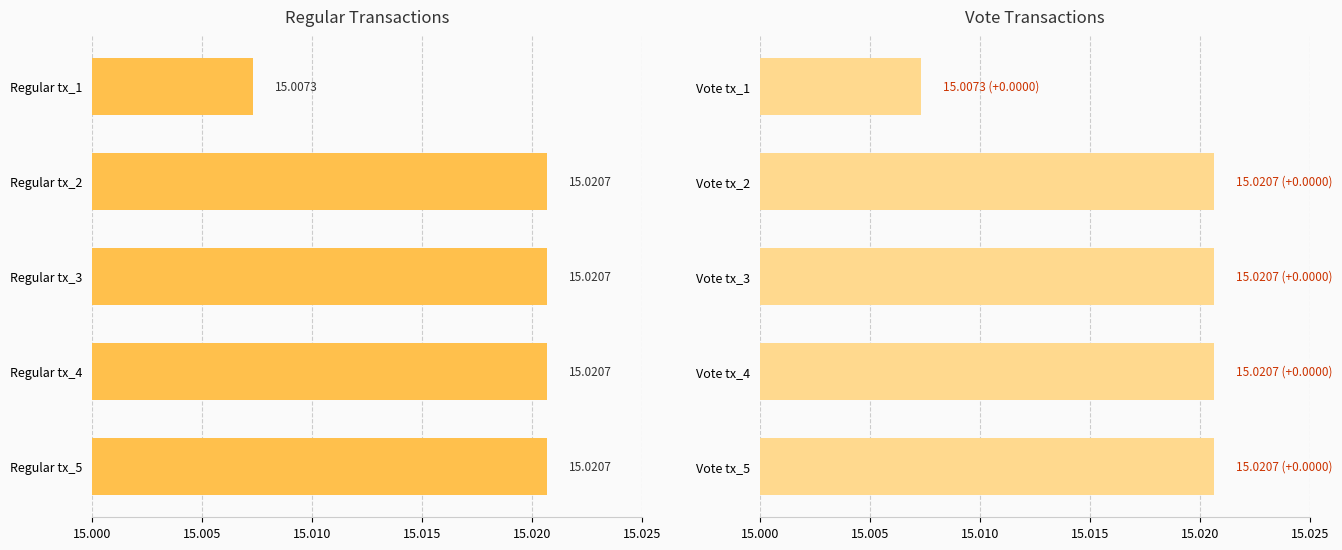

What is the sum of all Vote values?

75.1